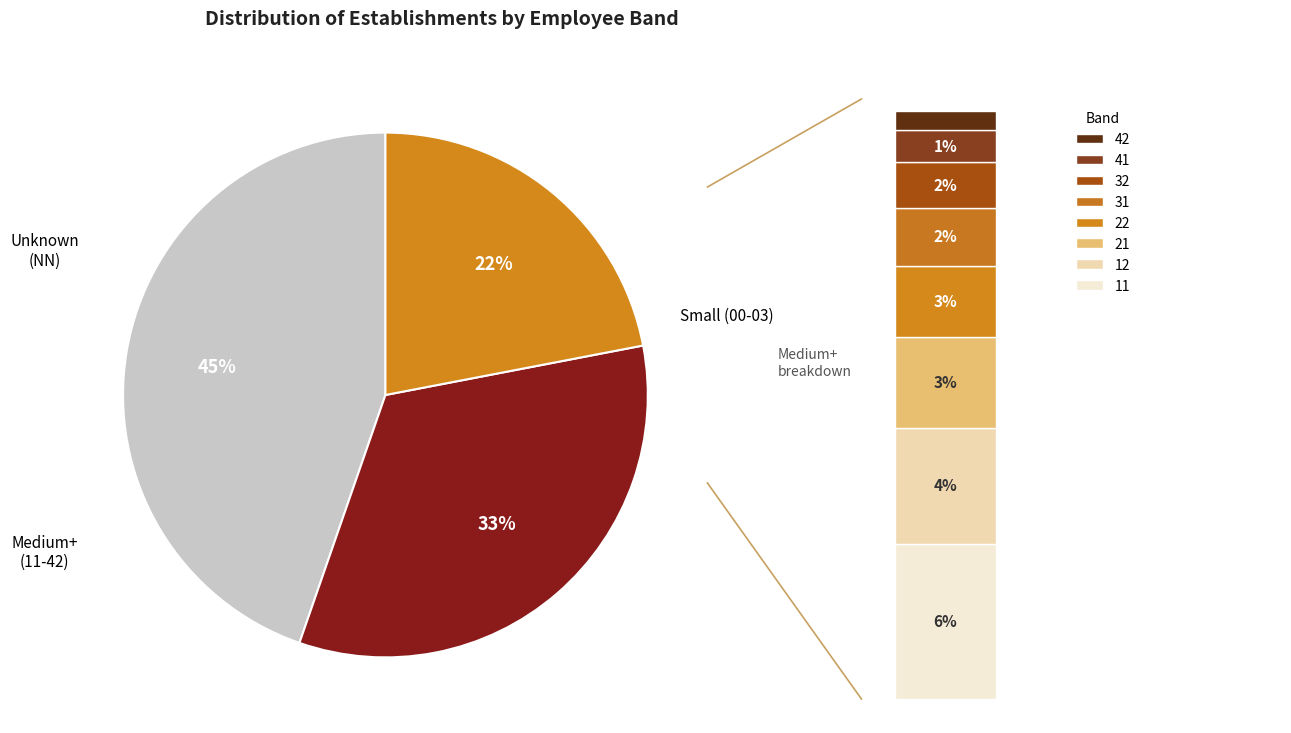

To the nearest percent, what percentage of the pie is 41?

1%